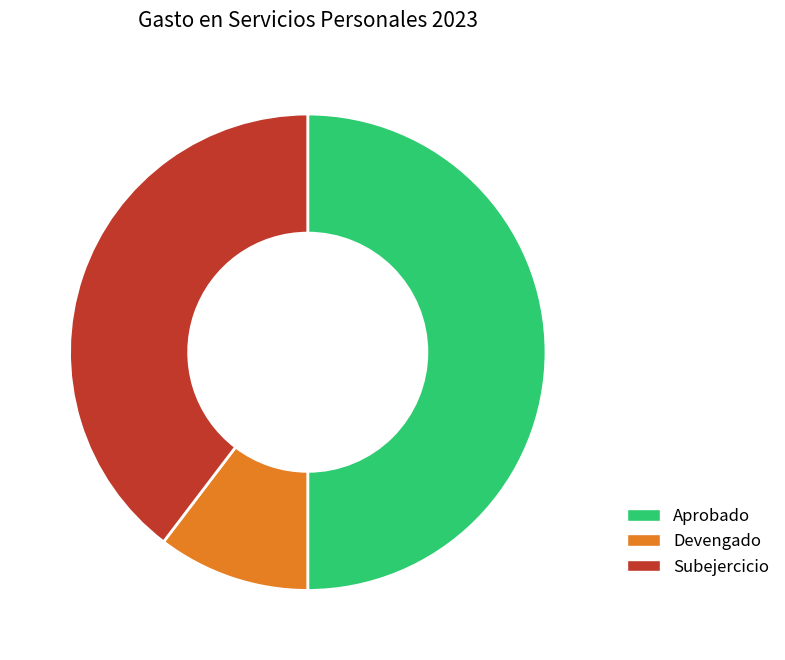

What is the ratio of the value at Aprobado to the value at Devengado?

4.8